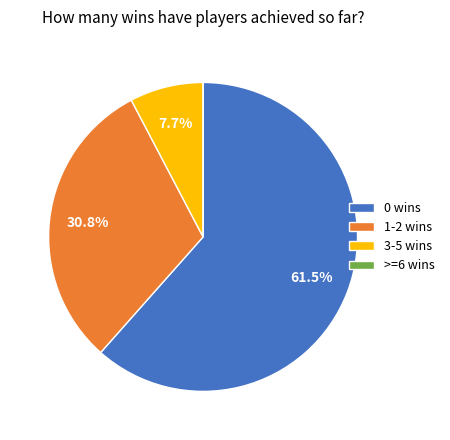

Is there a majority slice in this chart?

Yes